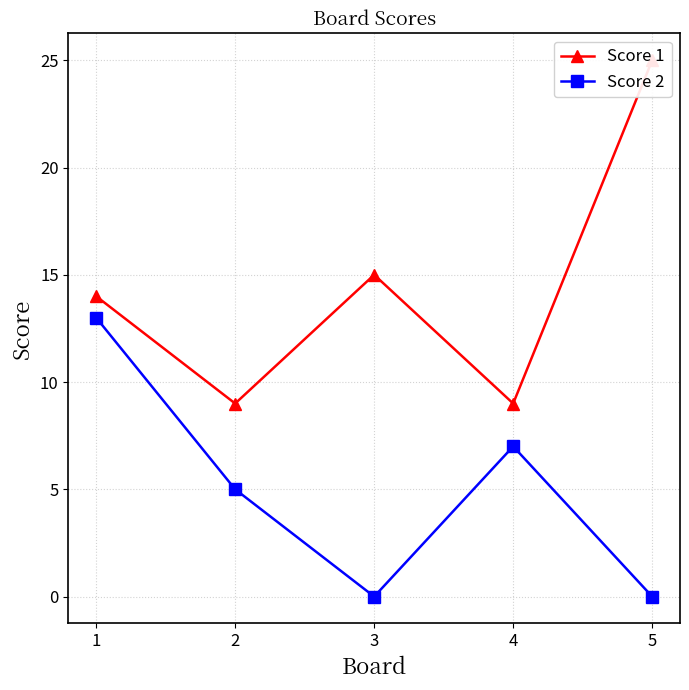

True or false: Score 2 has more than 0 points higher than both neighbors.

True